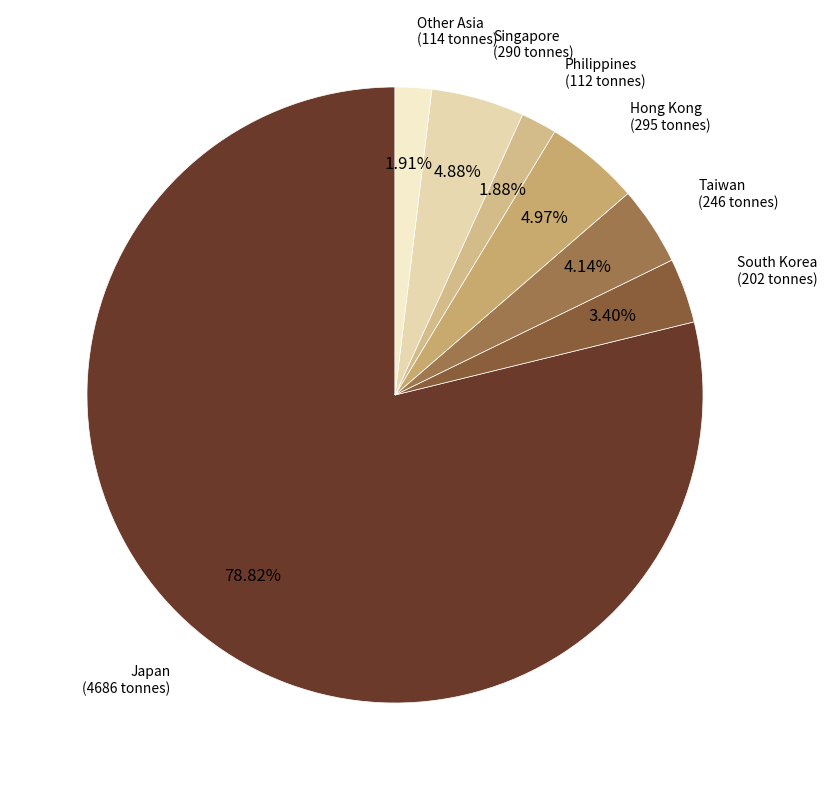

How many segments does this pie chart have?

7